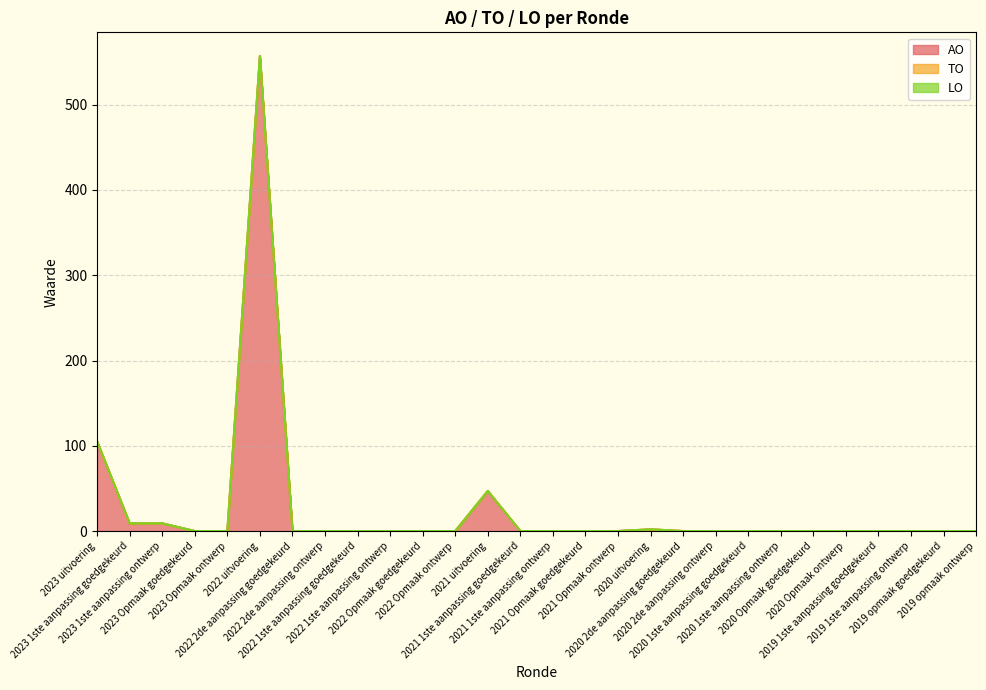

What are all the series names shown in the legend?

AO, TO, LO